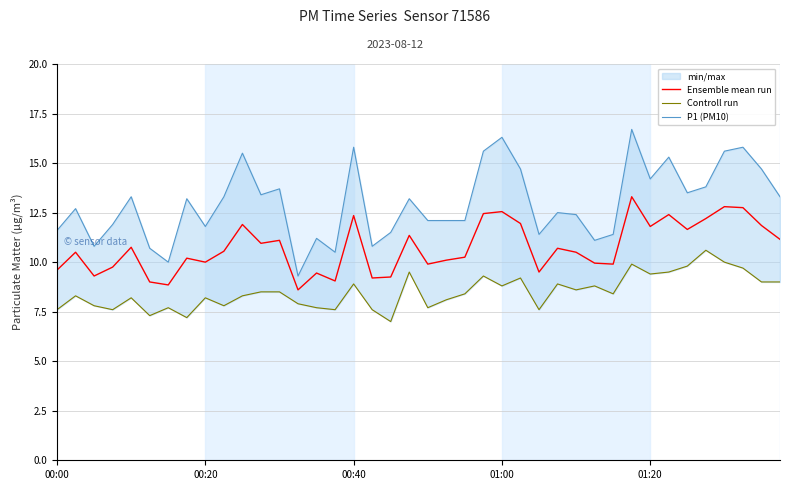

List the series in order of their peak value, lowest first.

Controll run, Ensemble mean run, P1 (PM10)